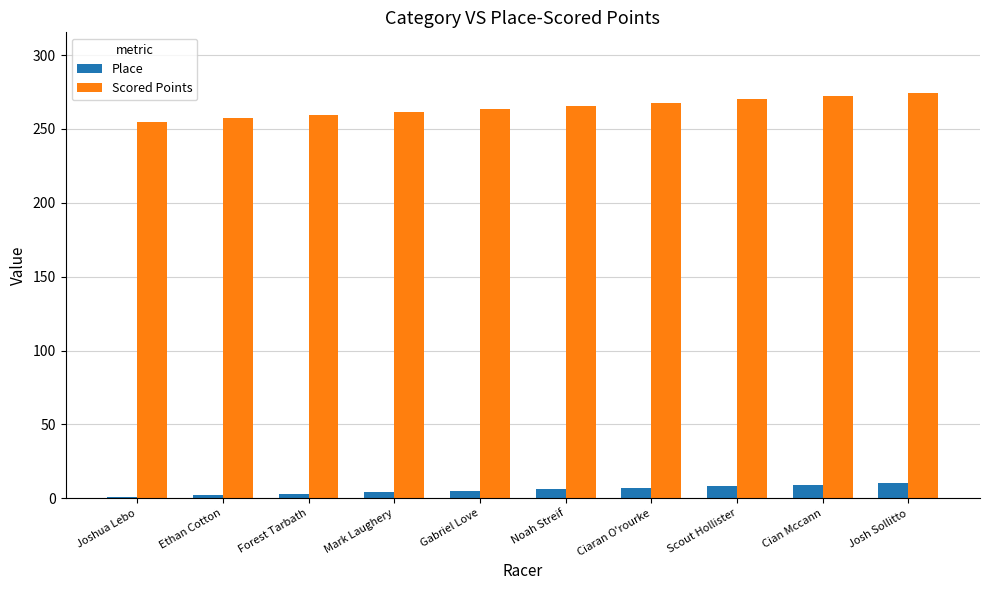

Which series has the largest total across all categories?

Scored Points